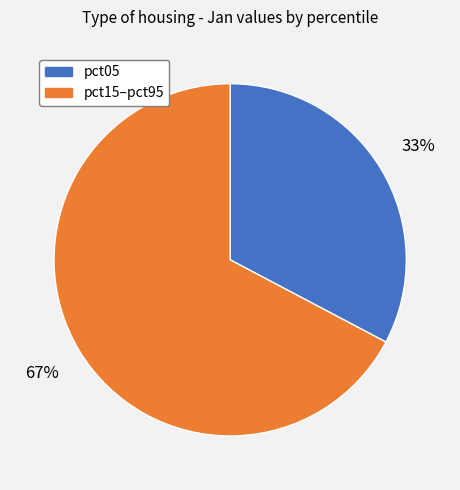

How many segments does this pie chart have?

2